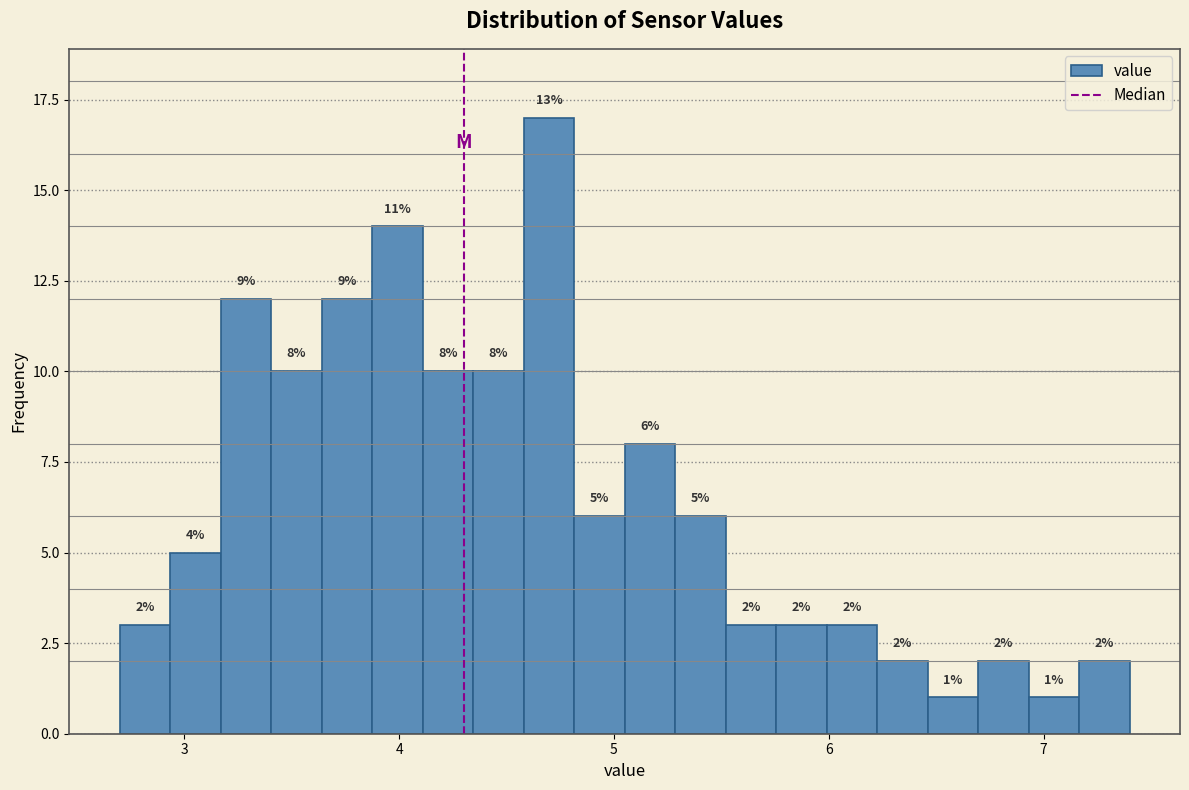

Around what value on the x-axis is the tallest bar? Give the approximate position of its centre, as read against the axis.

4.7